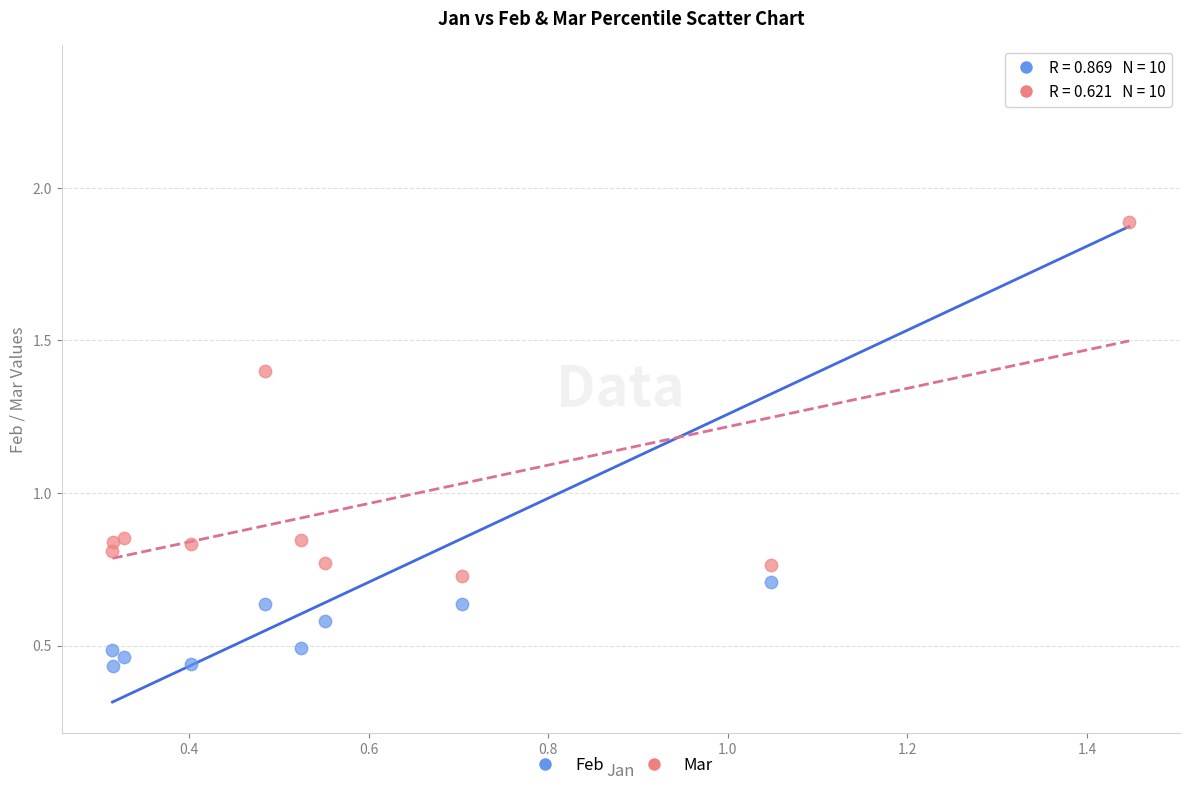

Across all data points, what is the range of X values (max minus min)?

1.1